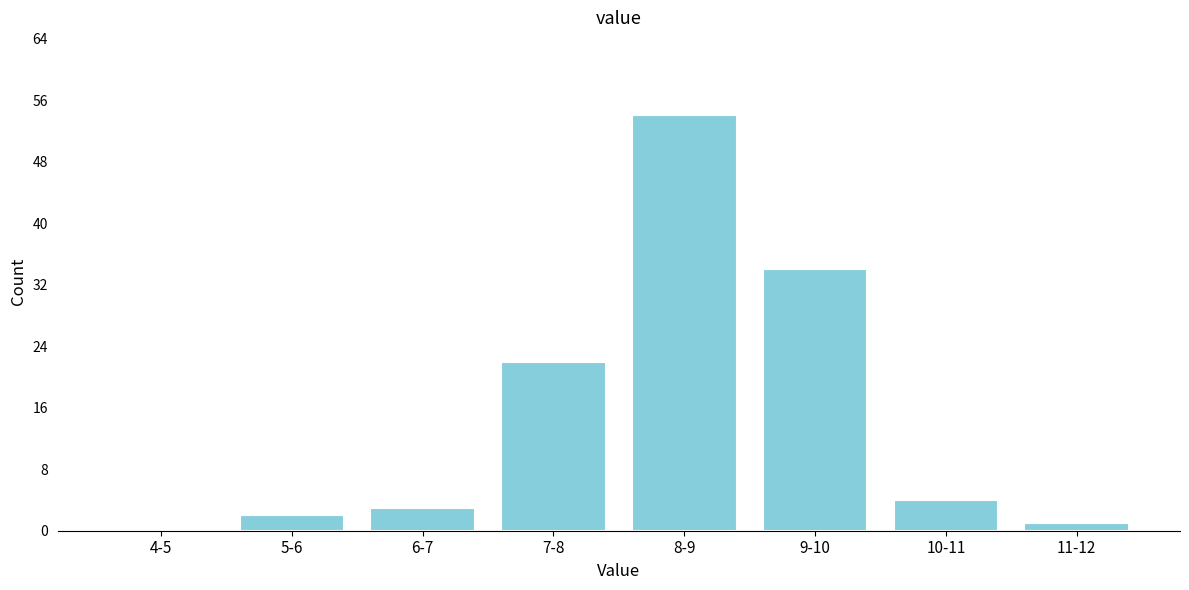

Reading left to right, what are all the values shown in this chart?

4-5=0	5-6=2	6-7=3	7-8=22	8-9=54	9-10=34	10-11=4	11-12=1